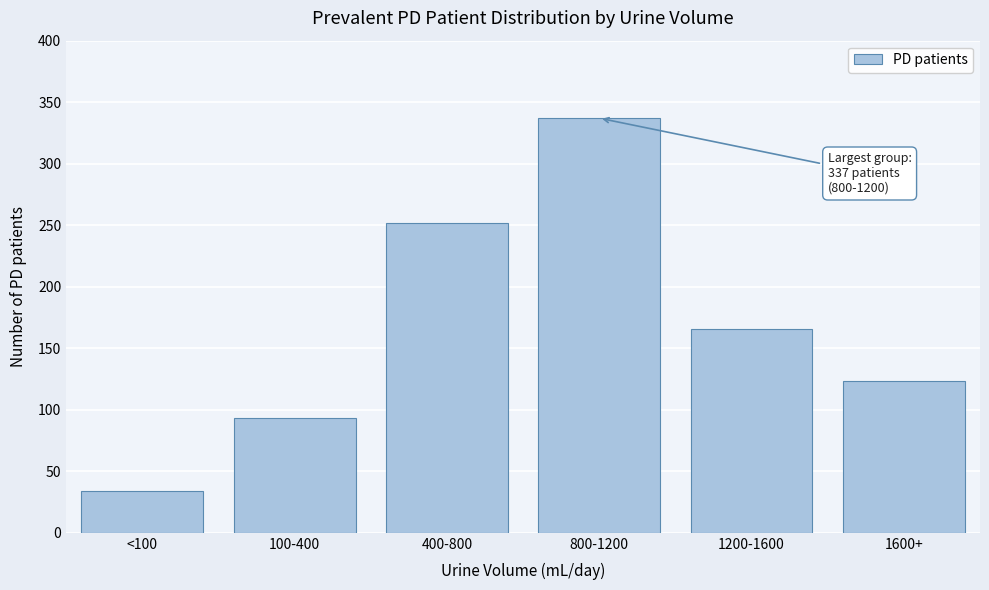

Reading left to right, transcribe all the data shown in this chart.

<100=34	100-400=93	400-800=252	800-1200=337	1200-1600=166	1600+=123